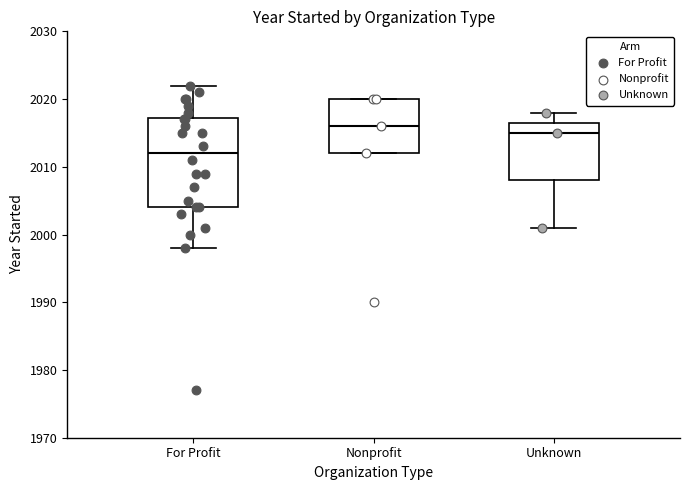

Where does the lower whisker of the box for Unknown end on the y-axis? The values are not printed on the chart, so give them approximately, as read against the axis.

2001